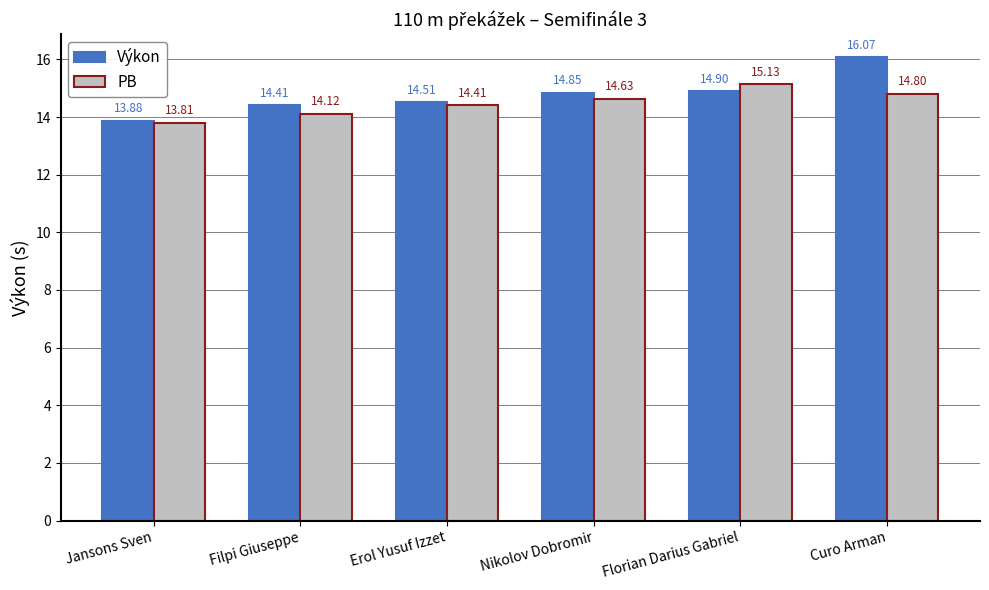

Which label corresponds to the smallest value in the chart?

Jansons Sven